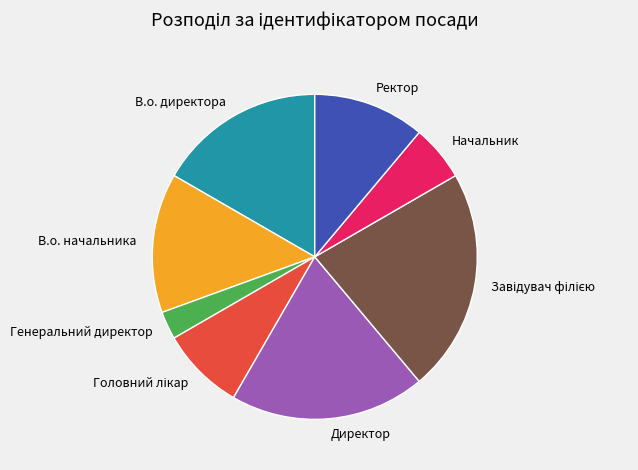

Does any single category account for the majority?

No